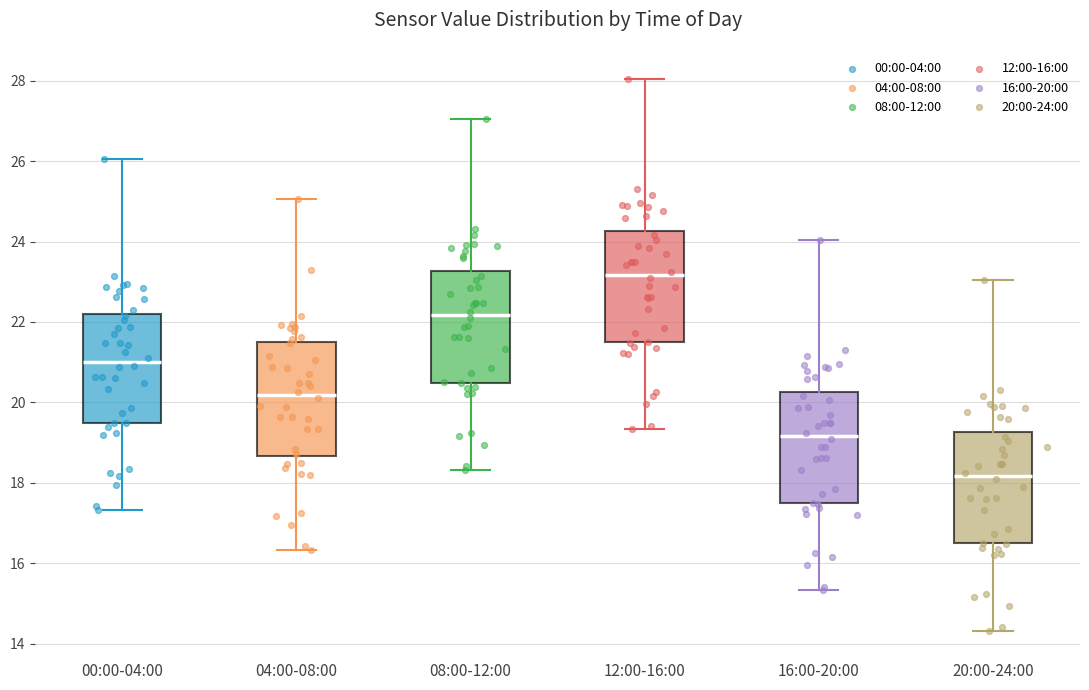

Where is the upper edge of the box for 00:00-04:00 on the y-axis? The values are not printed on the chart, so give them approximately, as read against the axis.

22.2